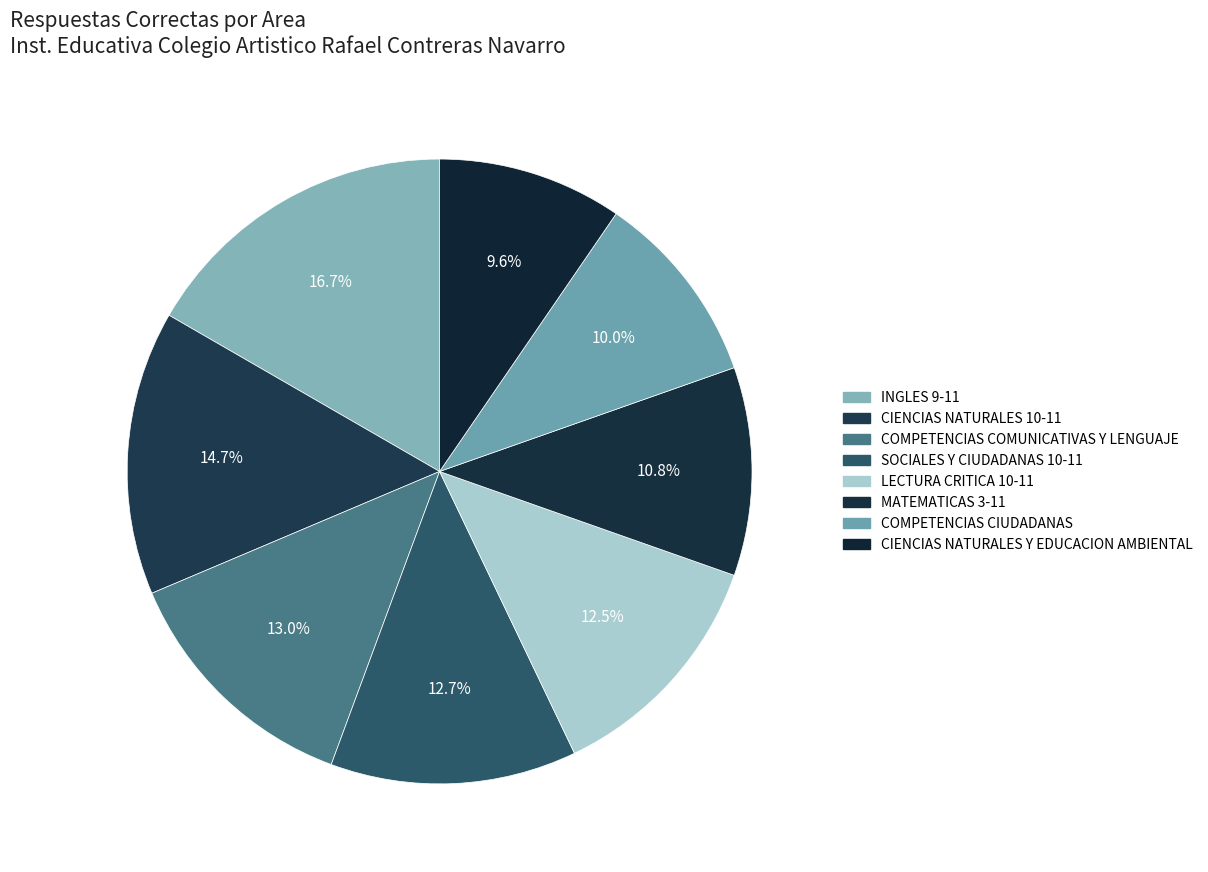

Which slice is the largest?

INGLES 9-11